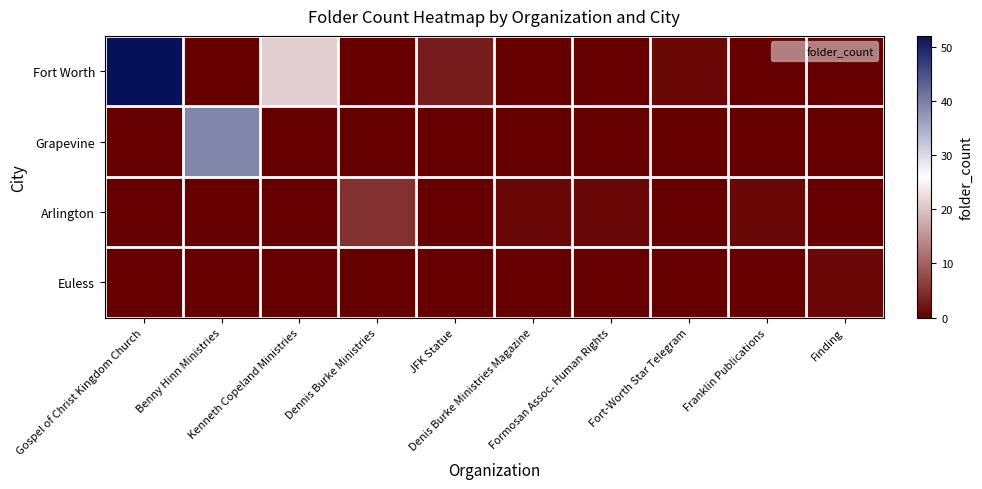

At which category is the sum across all series the highest?

Gospel of Christ Kingdom Church